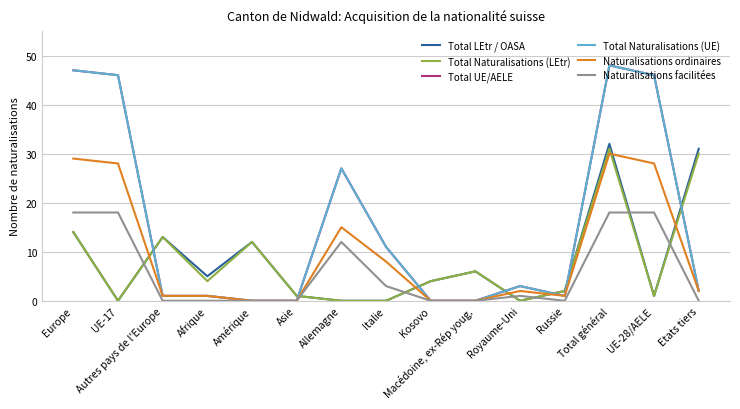

What position from the right is UE-28/AELE?

2